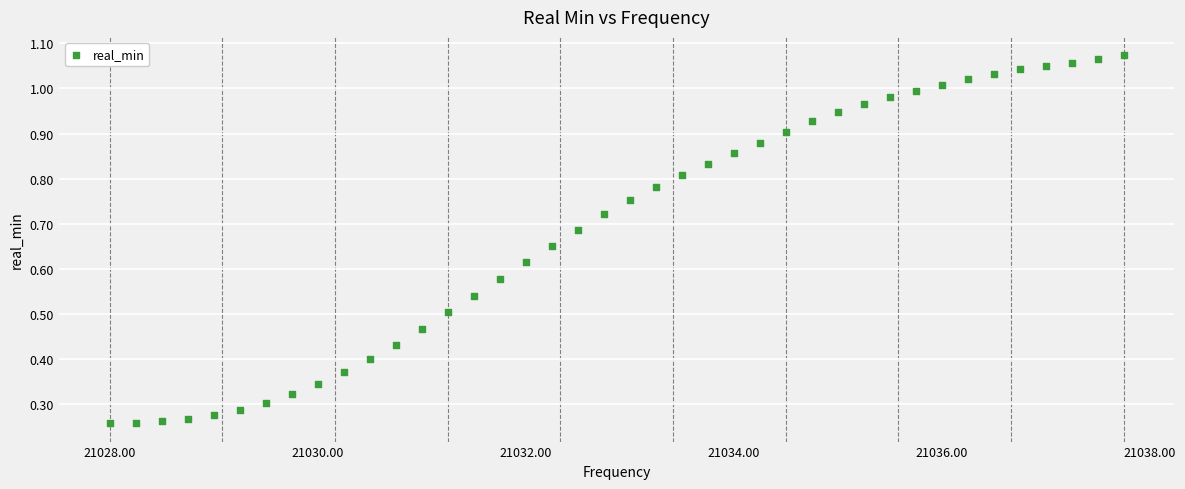

What is the range of X values (max minus min)?

9.8